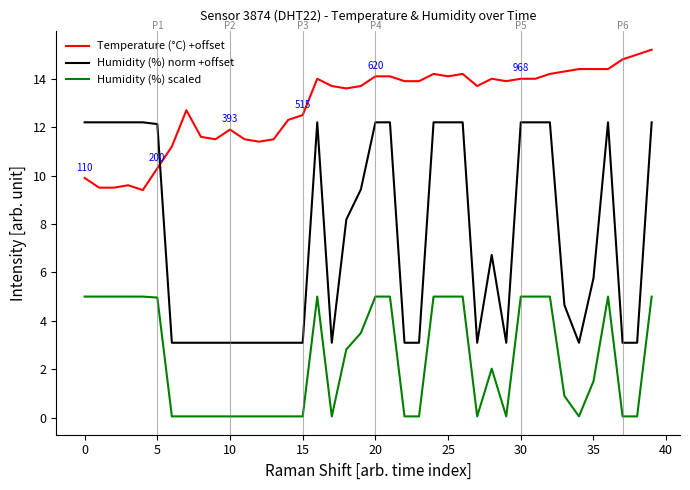

True or false: Humidity (%) norm +offset has more than 1 interior local peaks.

True